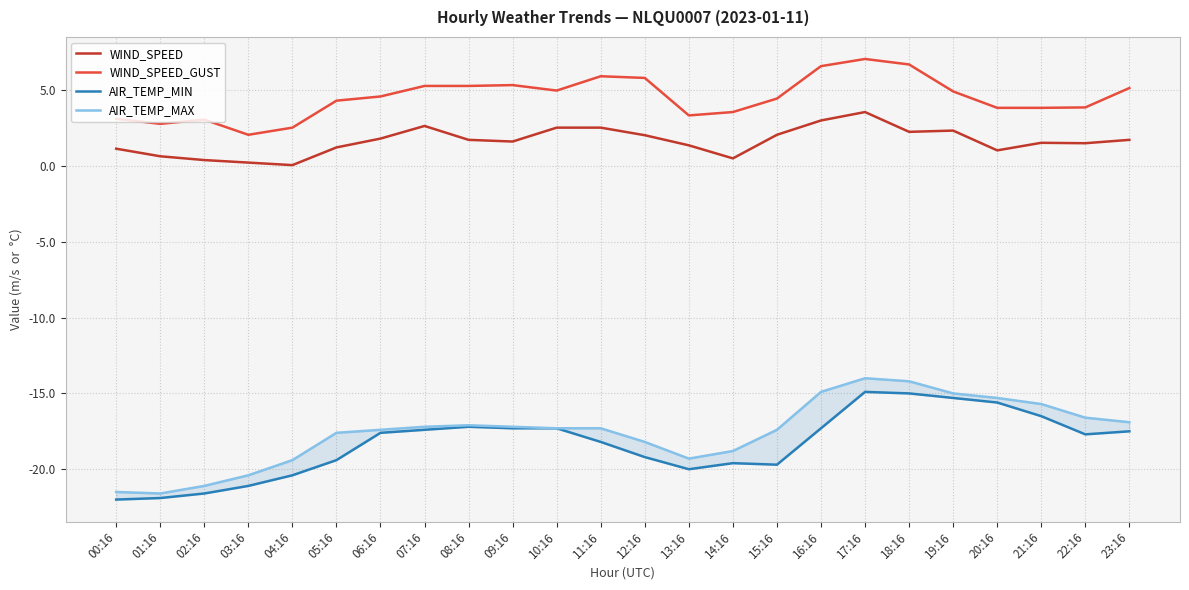

At which label does AIR_TEMP_MIN reach its minimum?

00:16